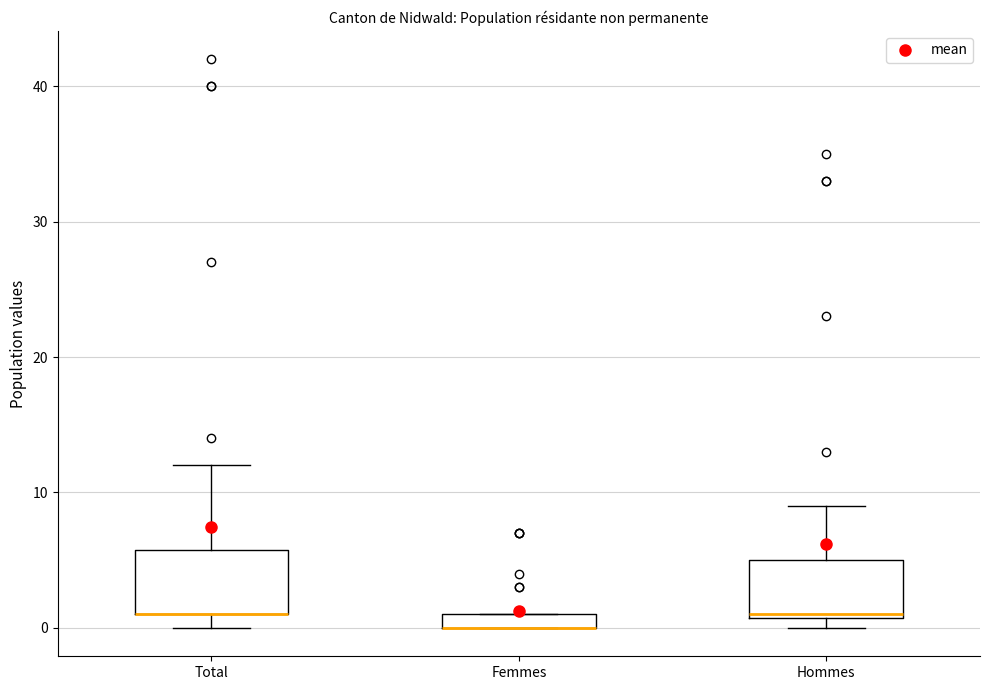

Where does the upper whisker of the box for Hommes end on the y-axis? The values are not printed on the chart, so give them approximately, as read against the axis.

9